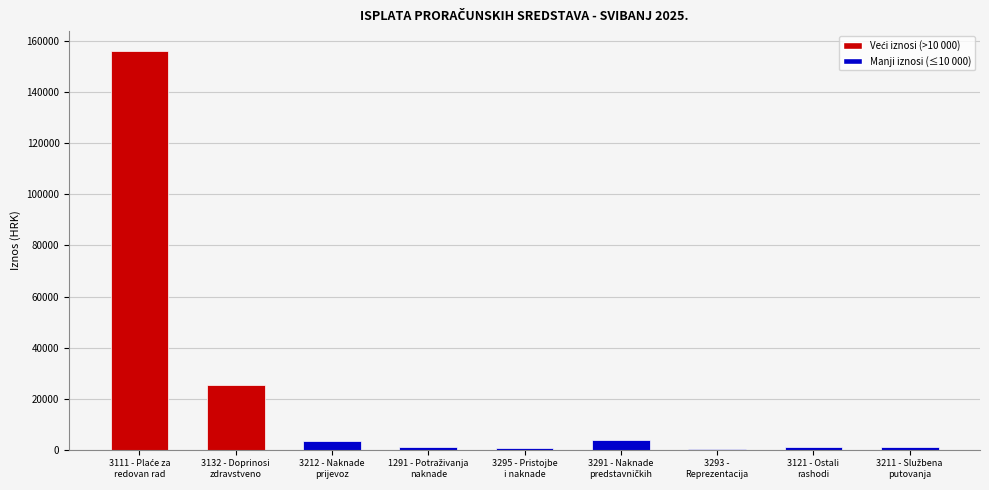

What is the maximum value shown in the chart?

156153.2